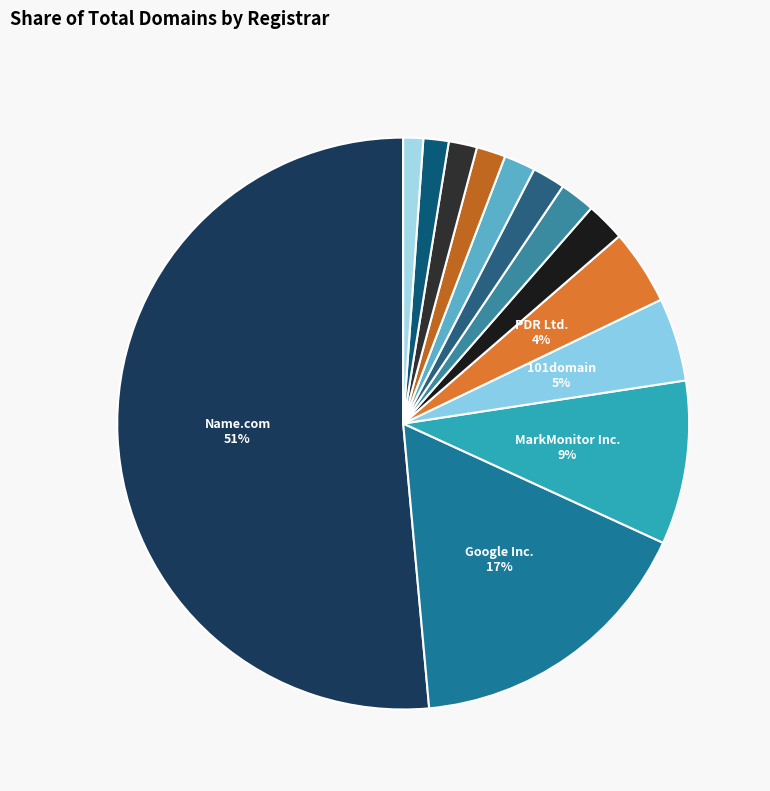

How many segments does this pie chart have?

13